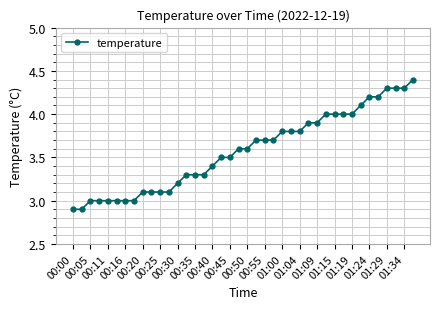

Count the number of categories in the chart.

40